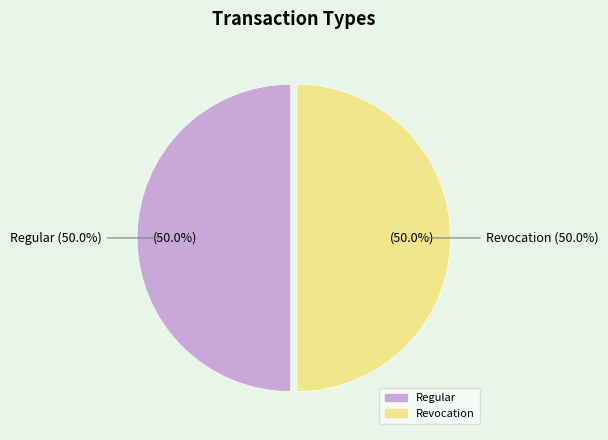

How many segments does this pie chart have?

2